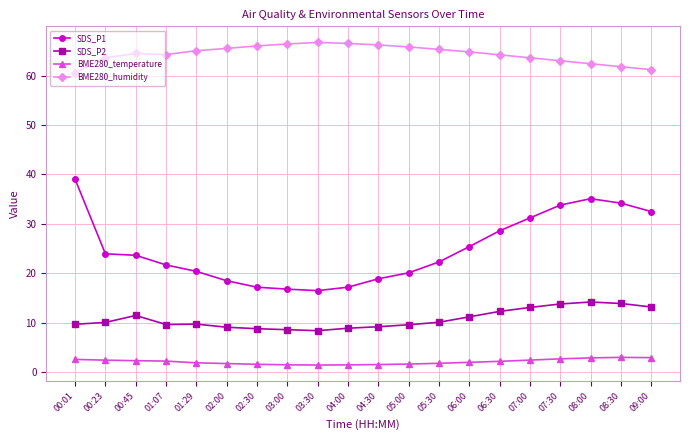

What are all the series names shown in the legend?

SDS_P1, SDS_P2, BME280_temperature, BME280_humidity